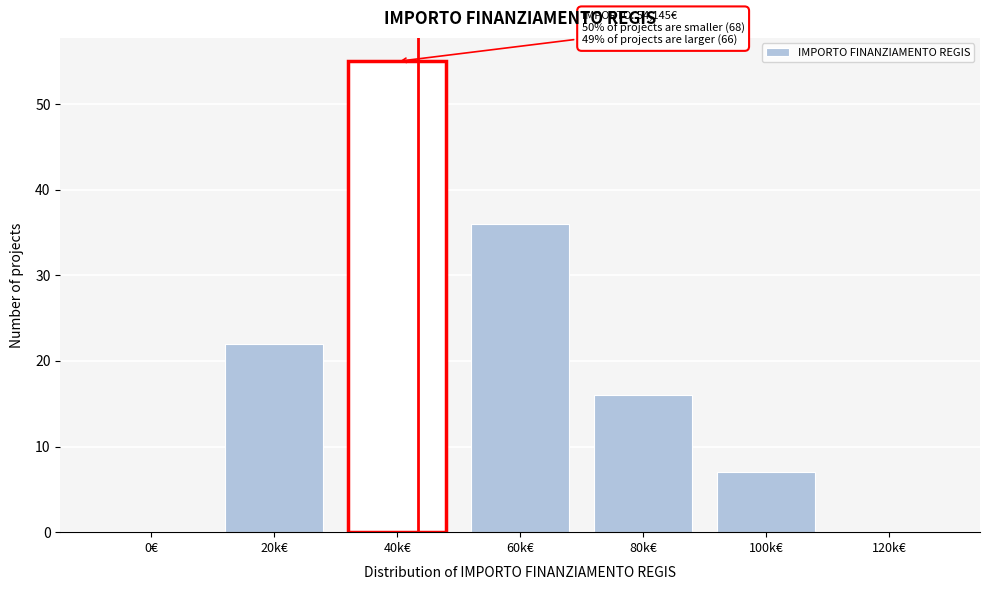

Reading left to right, extract all data points from this chart.

0€=0	20k€=22	40k€=55	60k€=36	80k€=16	100k€=7	120k€=0